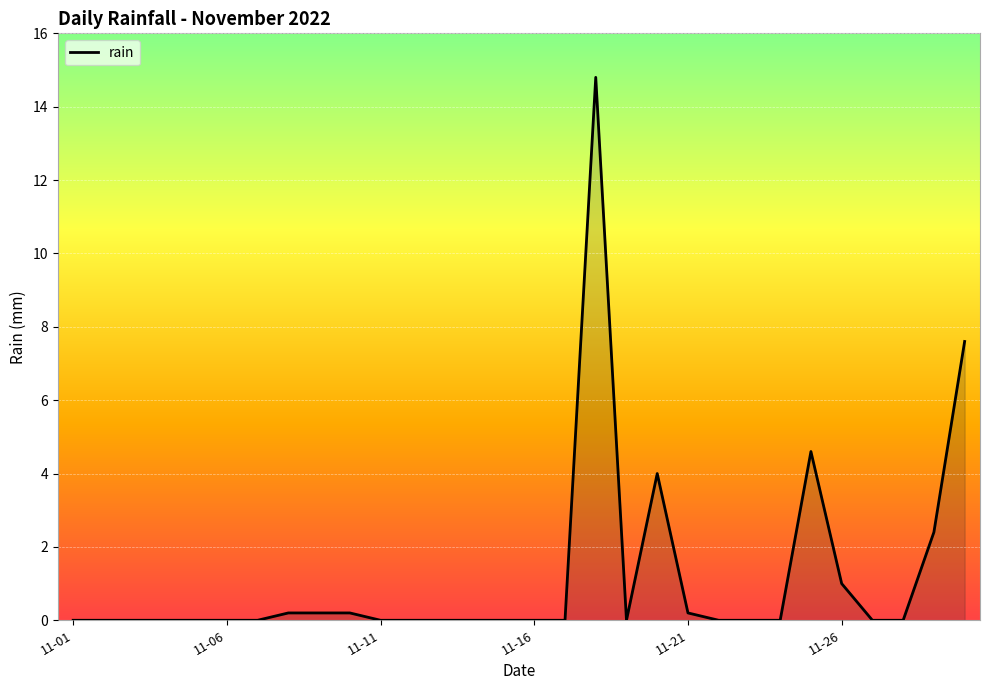

What is the difference between the second highest and second lowest values?

7.6